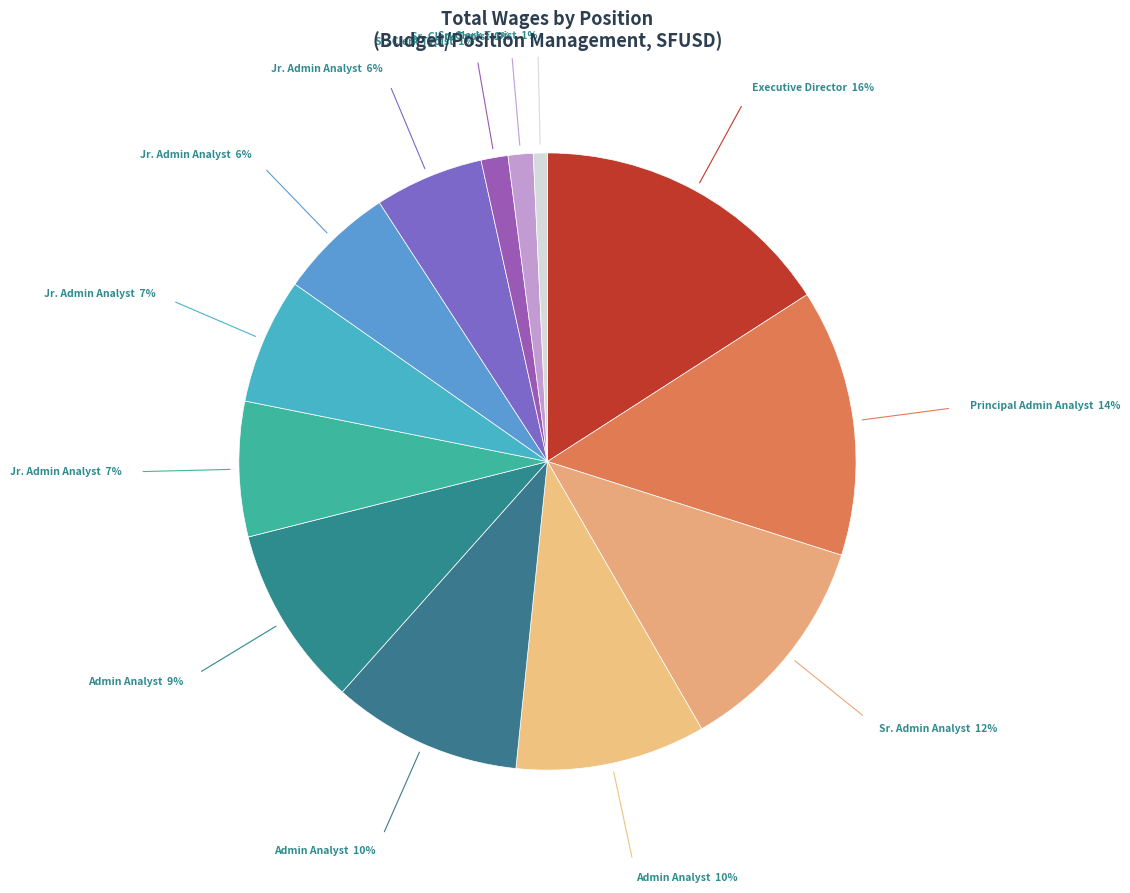

Count the number of slices in the pie.

13